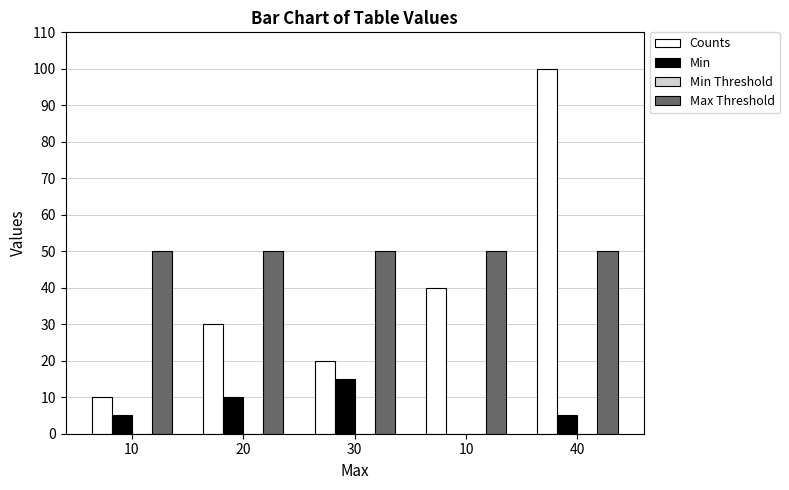

Are the bars horizontal?

No